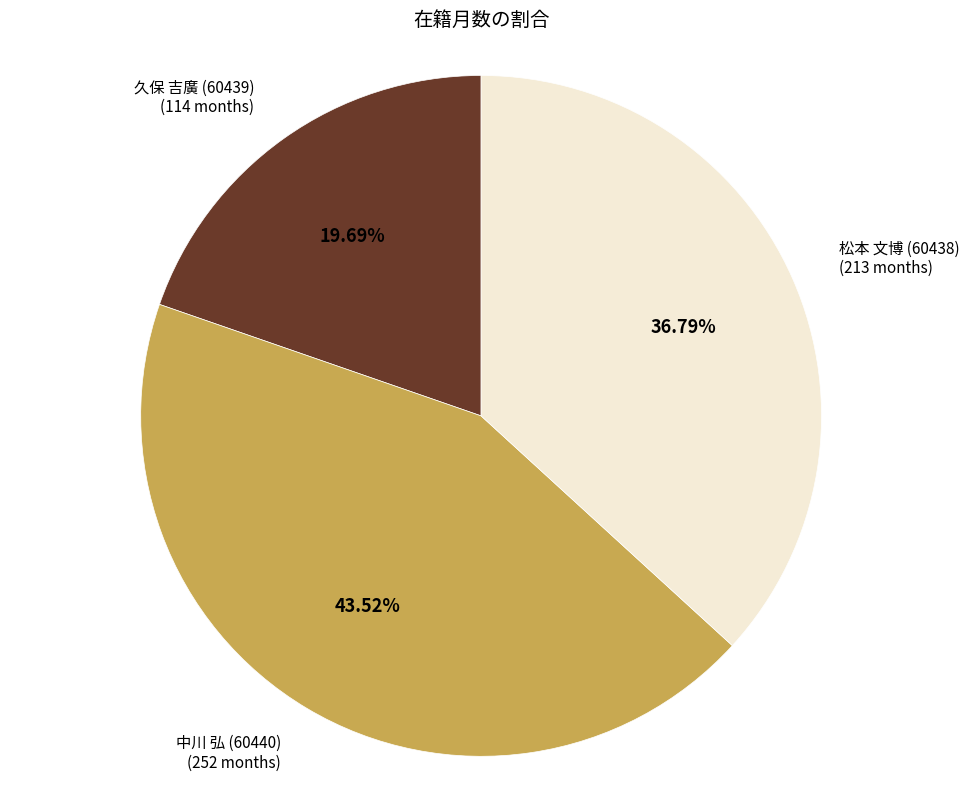

Rank the categories by value from lowest to highest.

久保 吉廣 (60439), 松本 文博 (60438), 中川 弘 (60440)